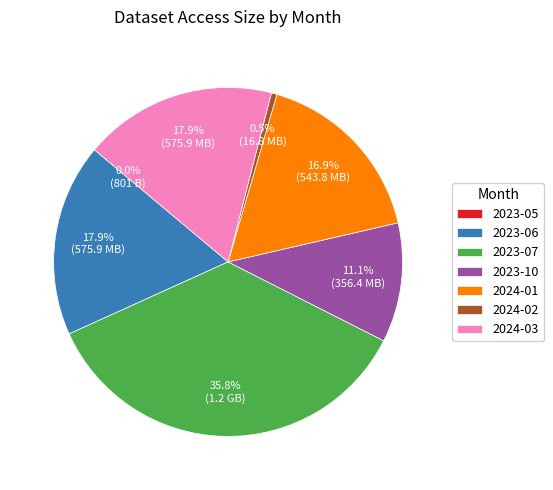

Is it true that 2024-03 is 3% of the pie?

False